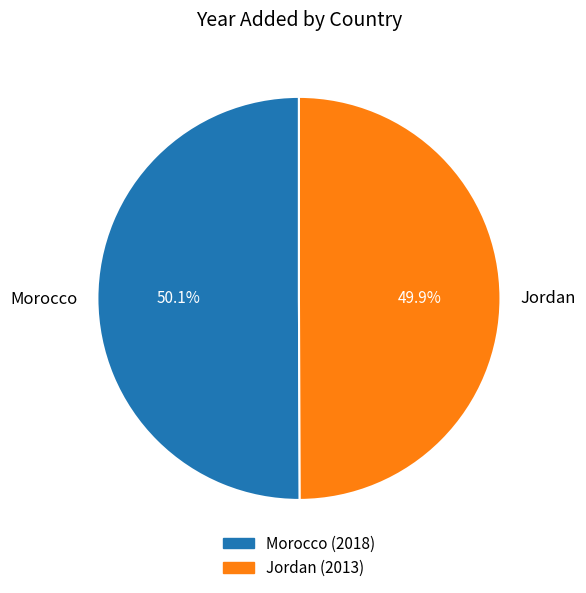

To the nearest percent, what percentage of the pie is Morocco?

50%